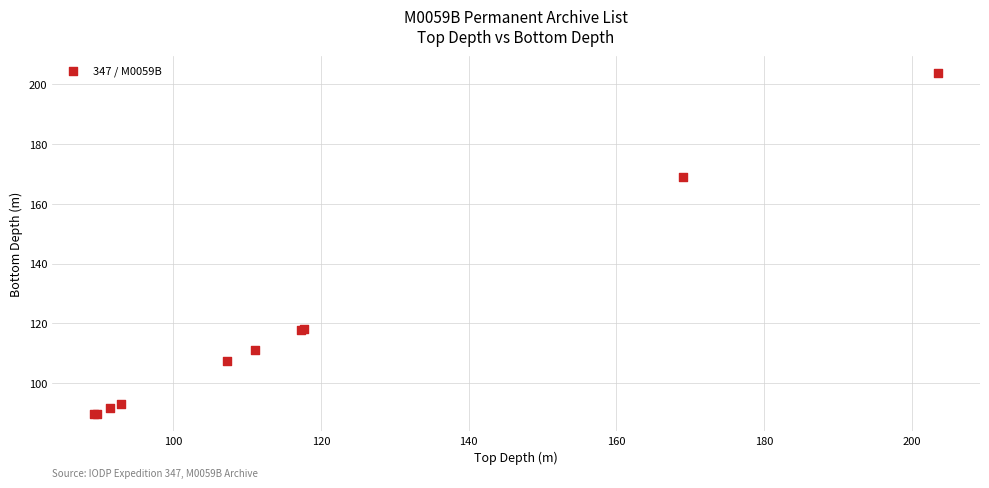

What Y value in the scatter plot is closest to 146?

169.1